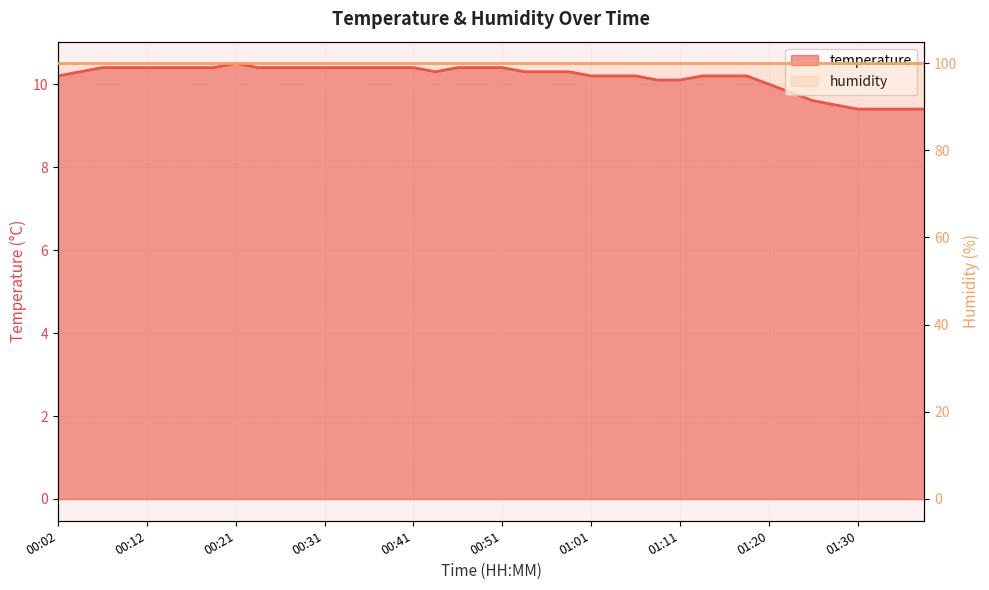

Reading right to left, transcribe all the data shown in this chart.

9.4	9.4	9.4	9.4	9.5	9.6	9.8	10.0	10.2	10.2	10.2	10.1	10.1	10.2	10.2	10.2	10.3	10.3	10.3	10.4	10.4	10.4	10.3	10.4	10.4	10.4	10.4	10.4	10.4	10.4	10.4	10.5	10.4	10.4	10.4	10.4	10.4	10.4	10.3	10.2